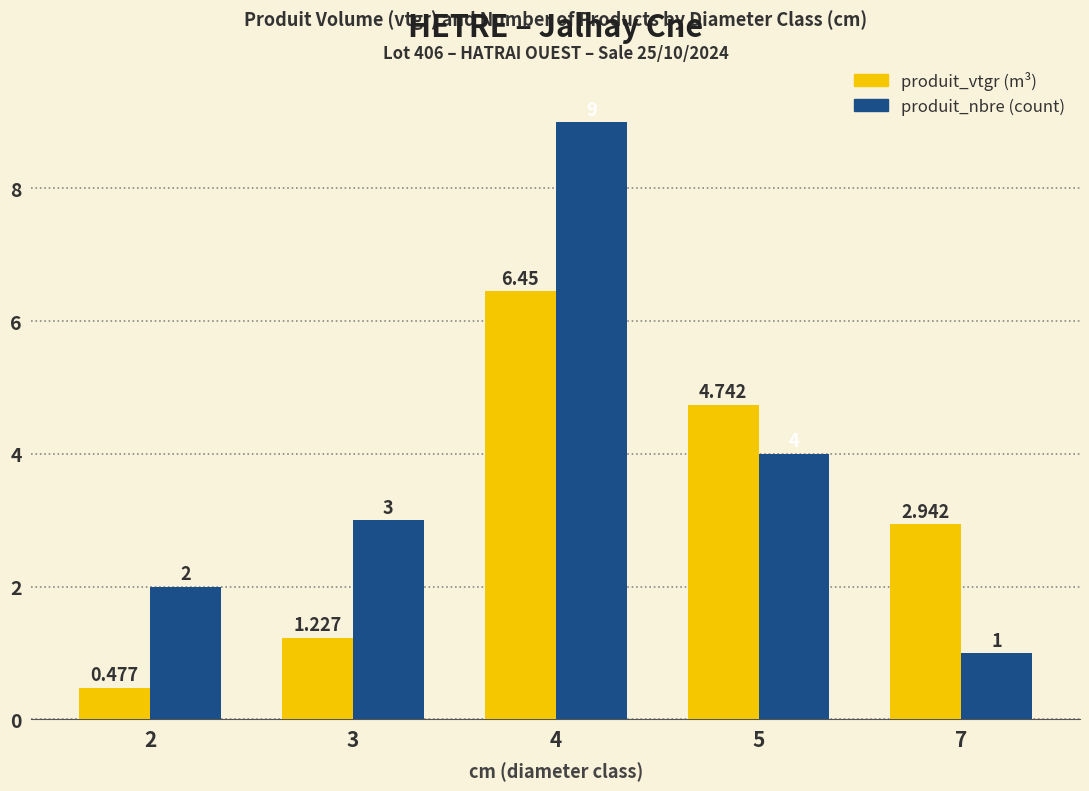

Reading left to right, list all the values displayed in this chart.

produit_vtgr: 2=0.5	3=1.2	4=6.5	5=4.7	7=2.9
produit_nbre: 2=2.0	3=3.0	4=9.0	5=4.0	7=1.0